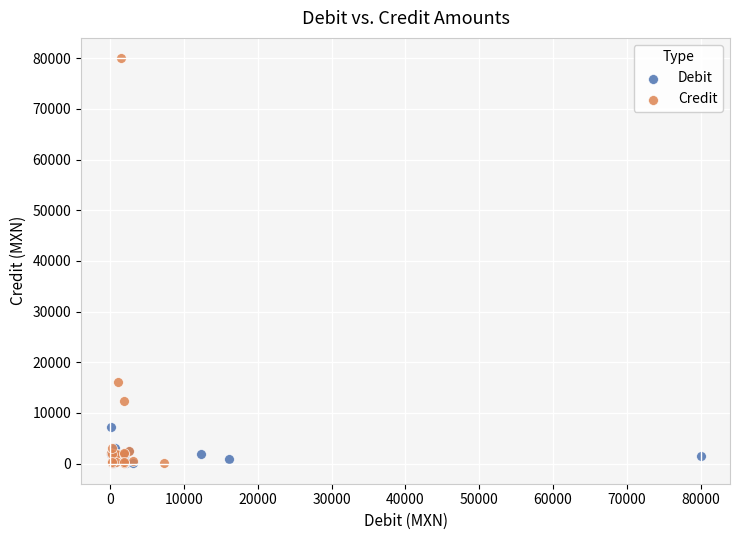

Which series contains the highest Y value?

Credit